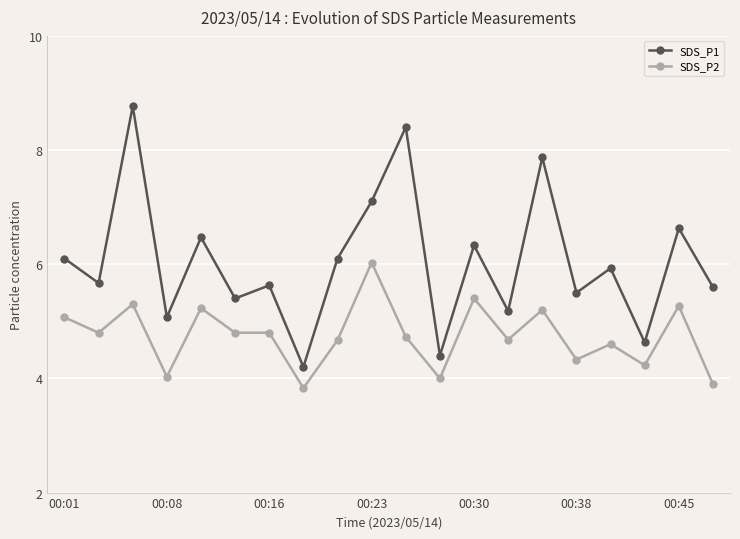

What is the highest value of the SDS_P1 series?

8.8